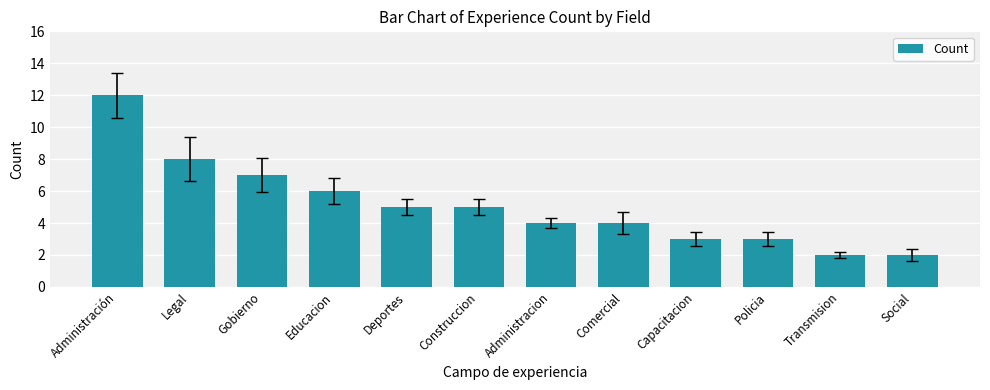

What is the maximum value shown in the chart?

12